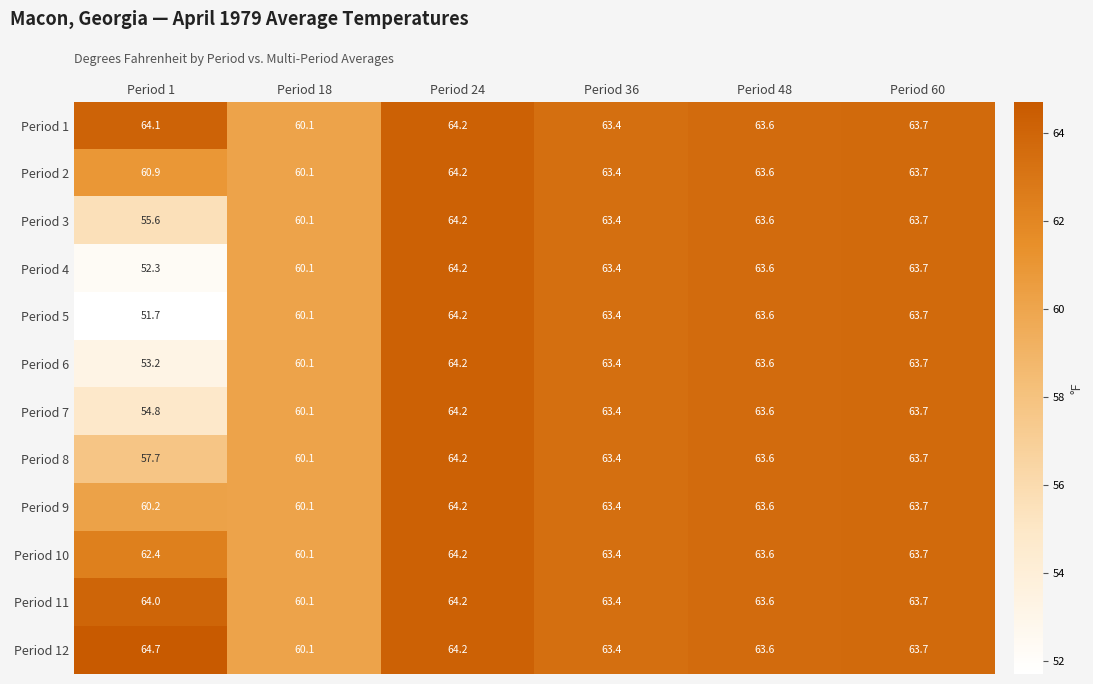

What is the spread (max minus min) of values at Period 1?

13.0